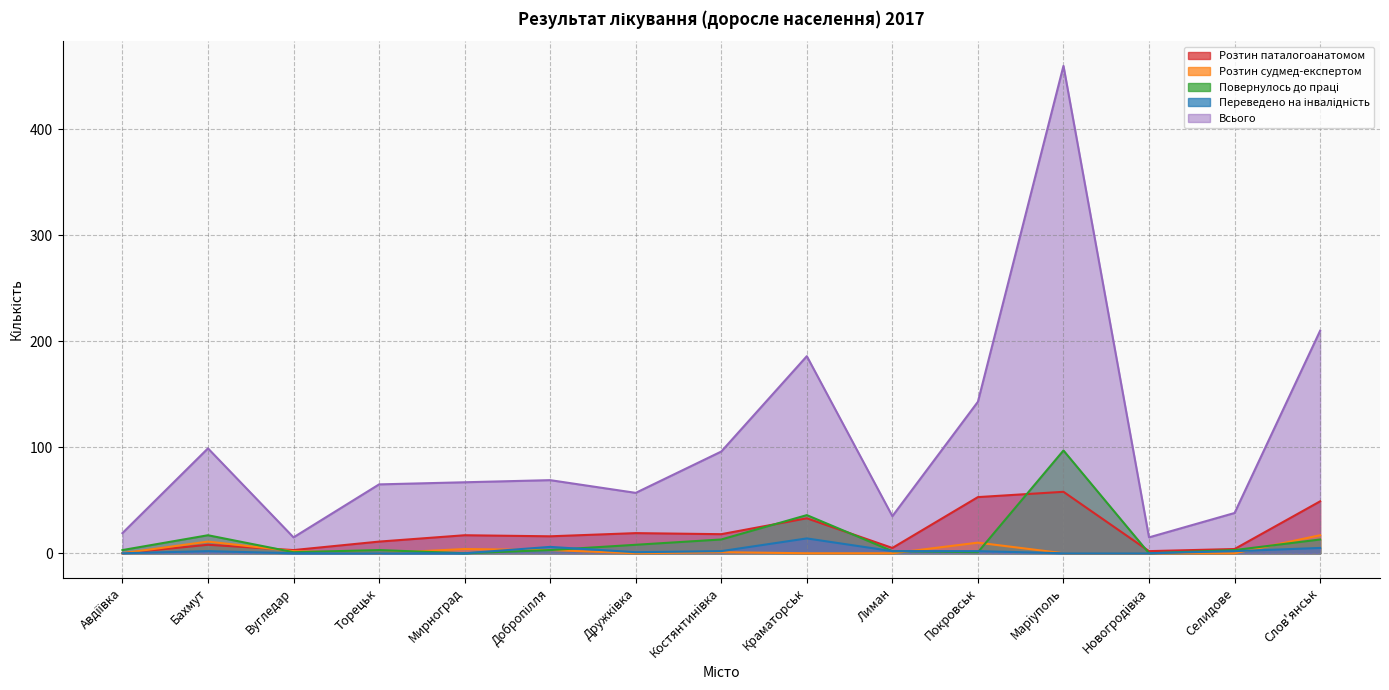

Reading right to left, what are all the values shown in this chart?

Розтин паталогоанатомом: Слов'янськ=49	Селидове=4	Новогродiвка=2	Марiуполь=58	Покровськ=53	Лиман=5	Краматорськ=33	Костянтинiвка=18	Дружкiвка=19	Добропілля=16	Мирноград=17	Торецьк=11	Вугледар=3	Бахмут=8	Авдіївка=0
Розтин судмед-експертом: Слов'янськ=17	Селидове=0	Новогродiвка=0	Марiуполь=0	Покровськ=10	Лиман=0	Краматорськ=0	Костянтинiвка=1	Дружкiвка=0	Добропілля=3	Мирноград=4	Торецьк=0	Вугледар=2	Бахмут=11	Авдіївка=0
Повернулось до праці: Слов'янськ=13	Селидове=3	Новогродiвка=0	Марiуполь=97	Покровськ=1	Лиман=2	Краматорськ=36	Костянтинiвка=13	Дружкiвка=8	Добропілля=3	Мирноград=0	Торецьк=3	Вугледар=1	Бахмут=17	Авдіївка=3
Переведено на інвалідність: Слов'янськ=5	Селидове=2	Новогродiвка=0	Марiуполь=0	Покровськ=2	Лиман=2	Краматорськ=14	Костянтинiвка=2	Дружкiвка=1	Добропілля=6	Мирноград=0	Торецьк=0	Вугледар=0	Бахмут=2	Авдіївка=0
Всього: Слов'янськ=210	Селидове=38	Новогродiвка=15	Марiуполь=460	Покровськ=143	Лиман=35	Краматорськ=186	Костянтинiвка=96	Дружкiвка=57	Добропілля=69	Мирноград=67	Торецьк=65	Вугледар=15	Бахмут=99	Авдіївка=19